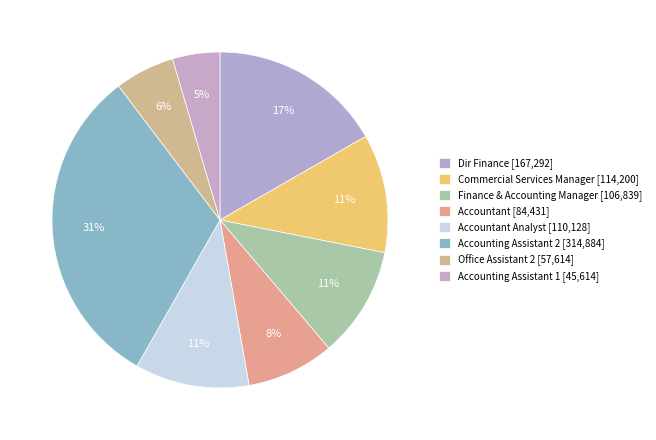

How many segments does this pie chart have?

8